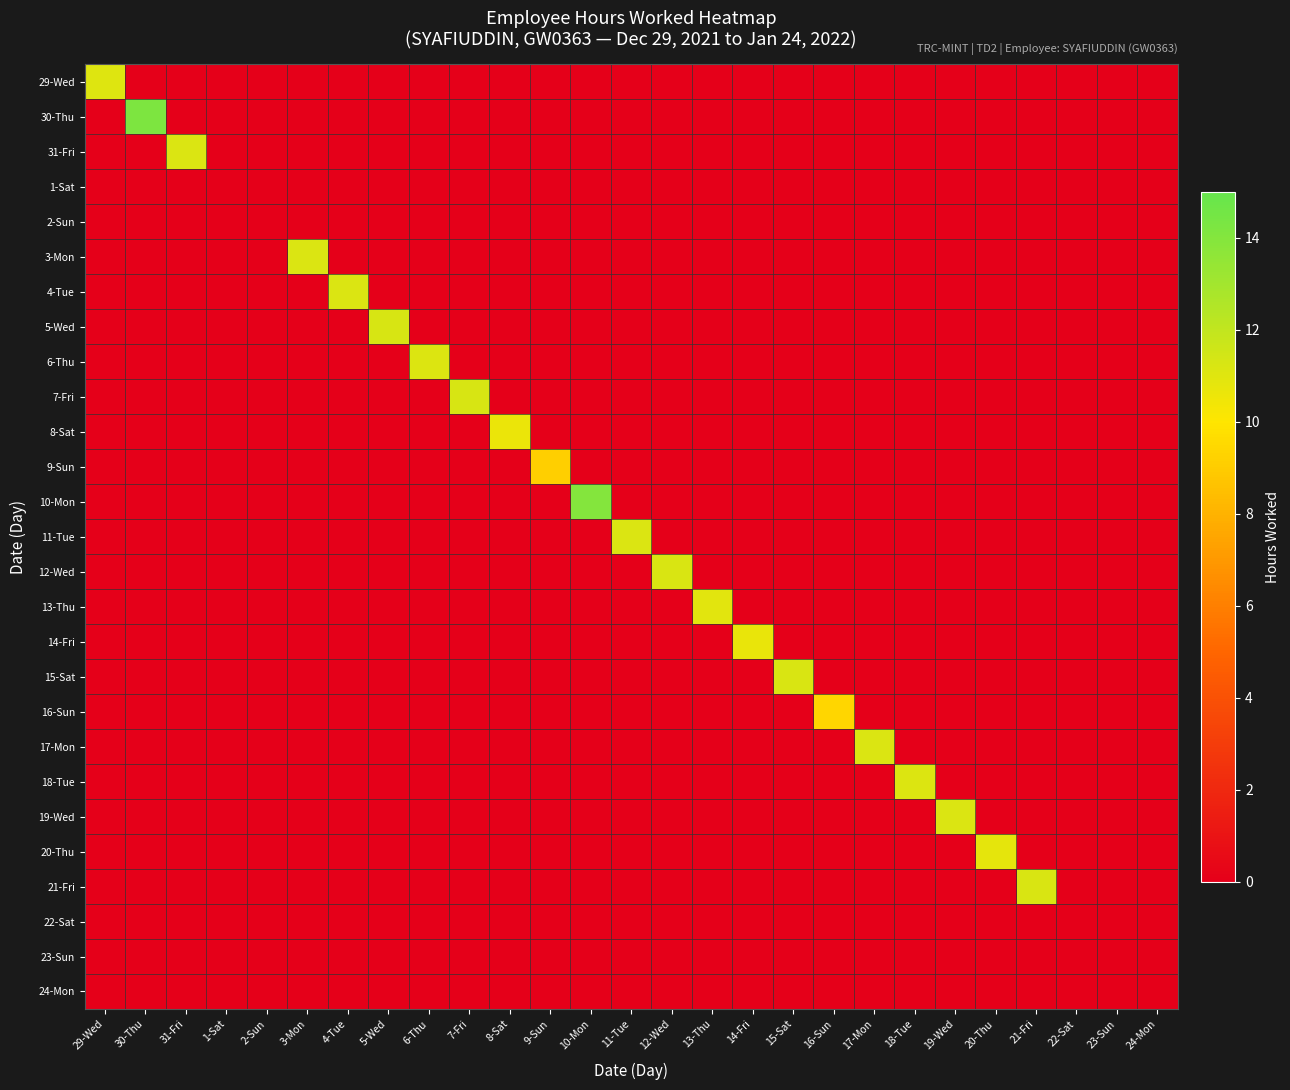

At how many categories does at least one series exceed 7?

22